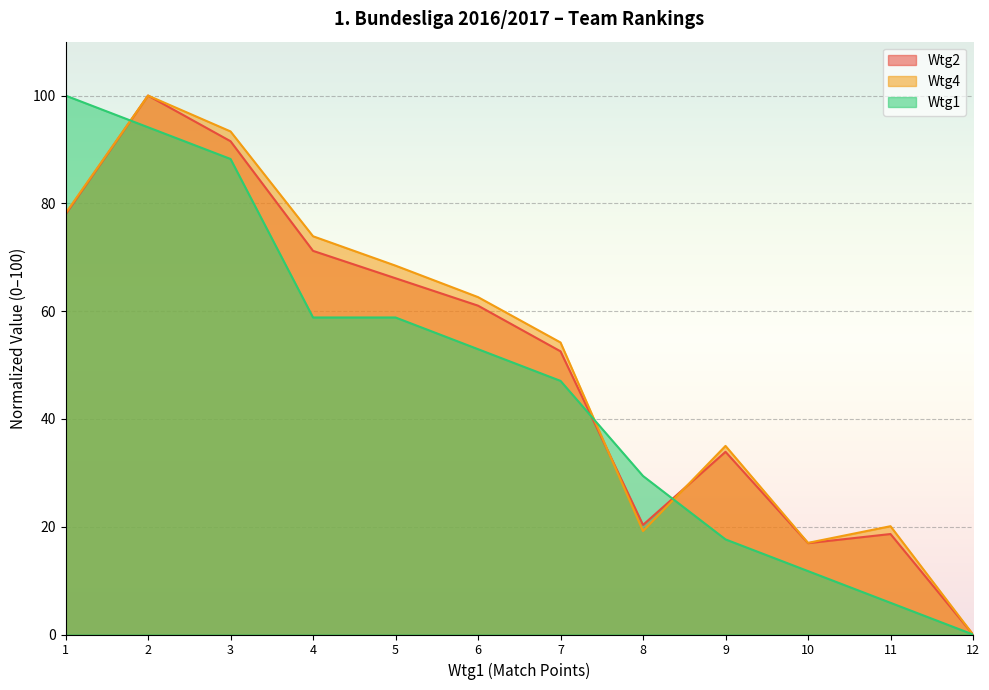

How many interior local valleys does the Wtg2 series have?

2